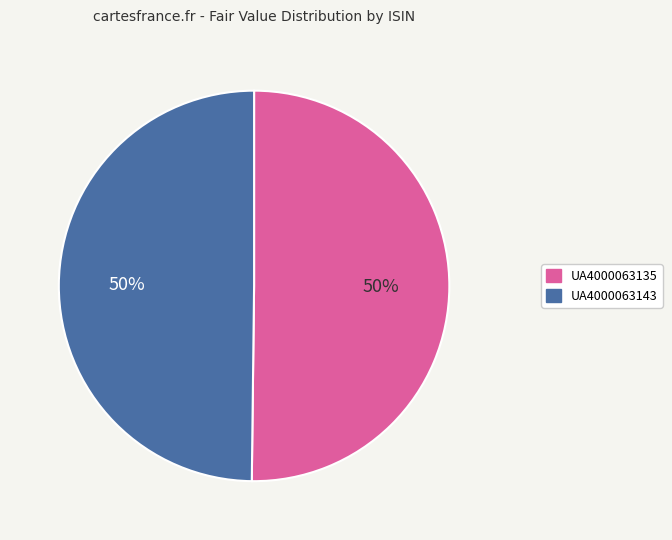

The UA4000063143 slice represents 36% of the pie. True or false?

False